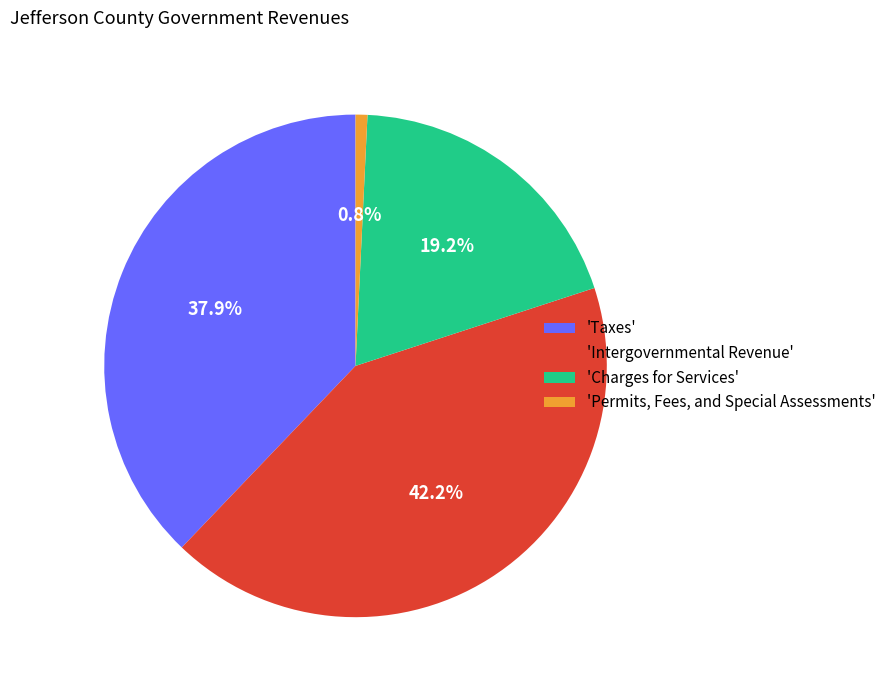

Combined, do 'Charges for Services' and 'Intergovernmental Revenue' account for over 50%?

Yes